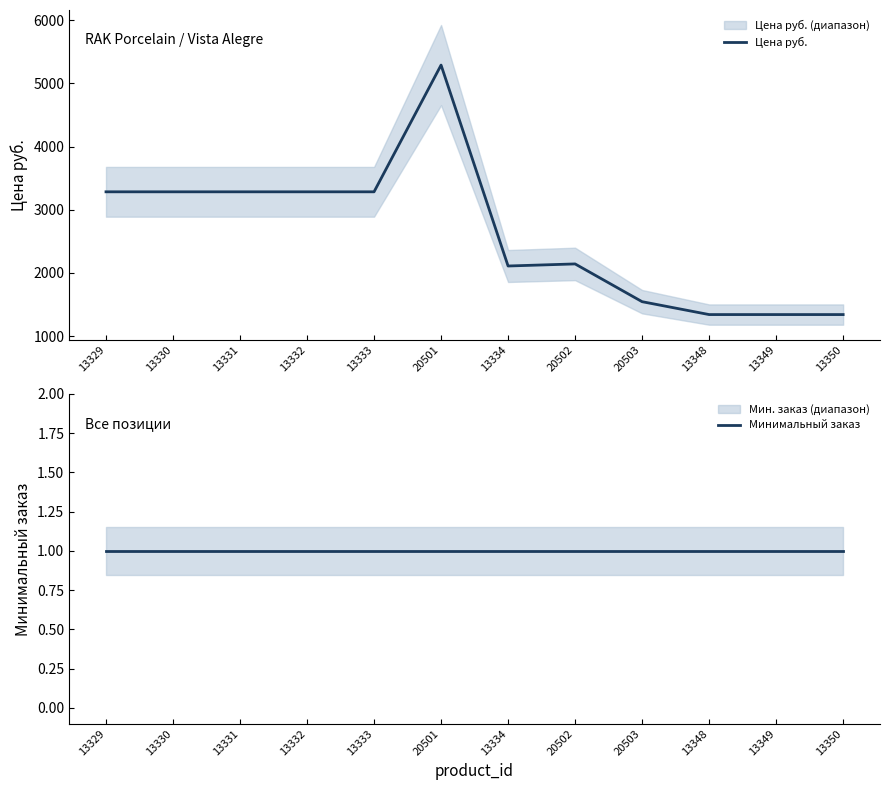

What is the label of the 2nd point from the right?

13349